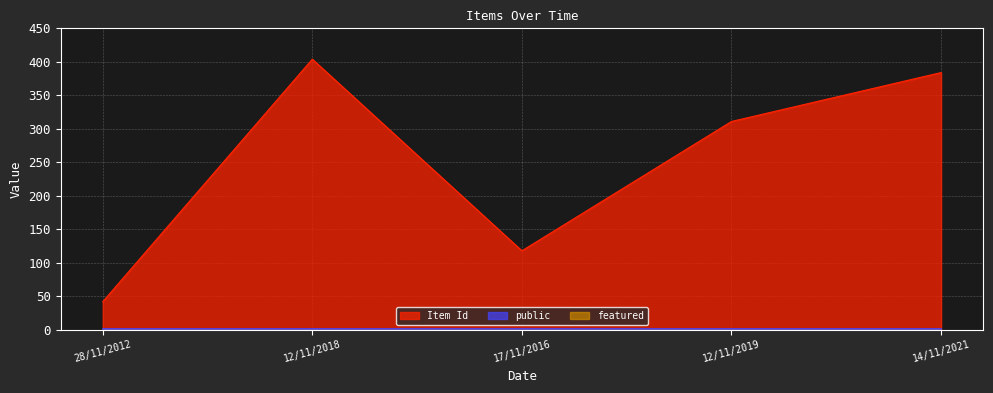

Rank the categories by Item Id value from highest to lowest.

12/11/2018, 14/11/2021, 12/11/2019, 17/11/2016, 28/11/2012